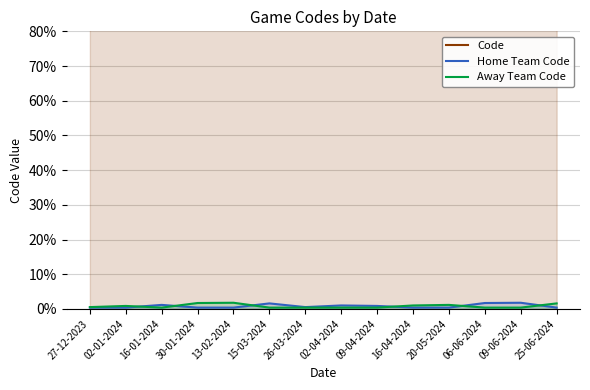

Which series has the largest total across all categories?

Code